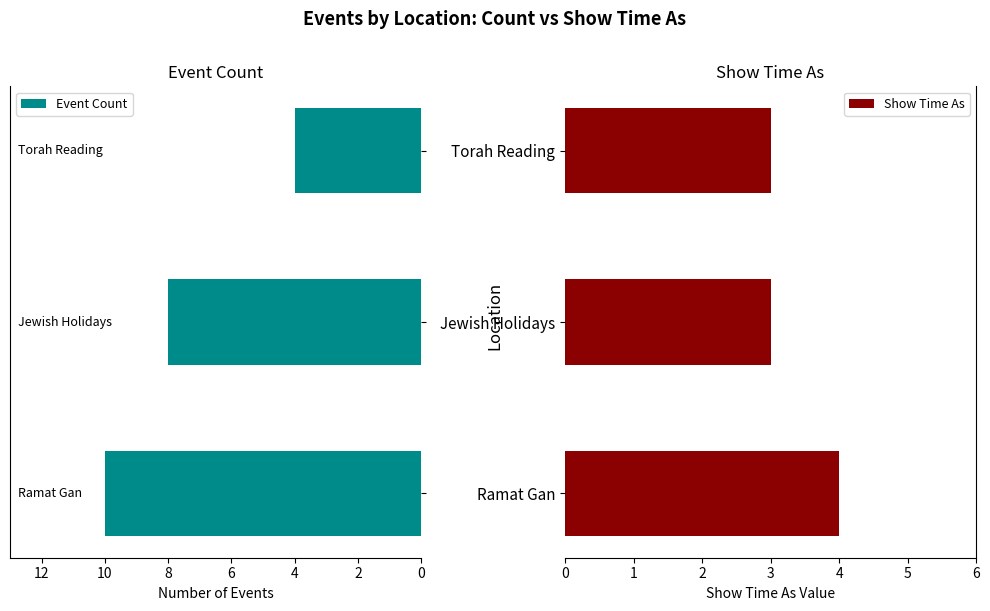

What is the difference between the second highest and minimum values in the Event Count series?

4